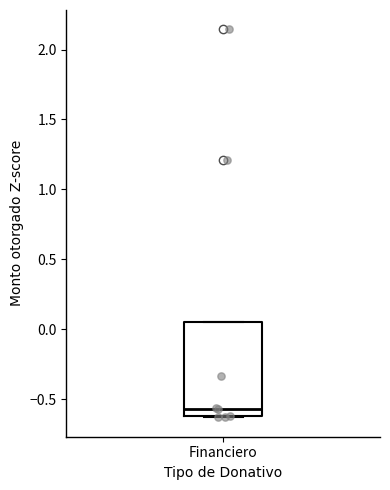

Where is the upper edge of the box for Financiero on the y-axis? The values are not printed on the chart, so give them approximately, as read against the axis.

0.05